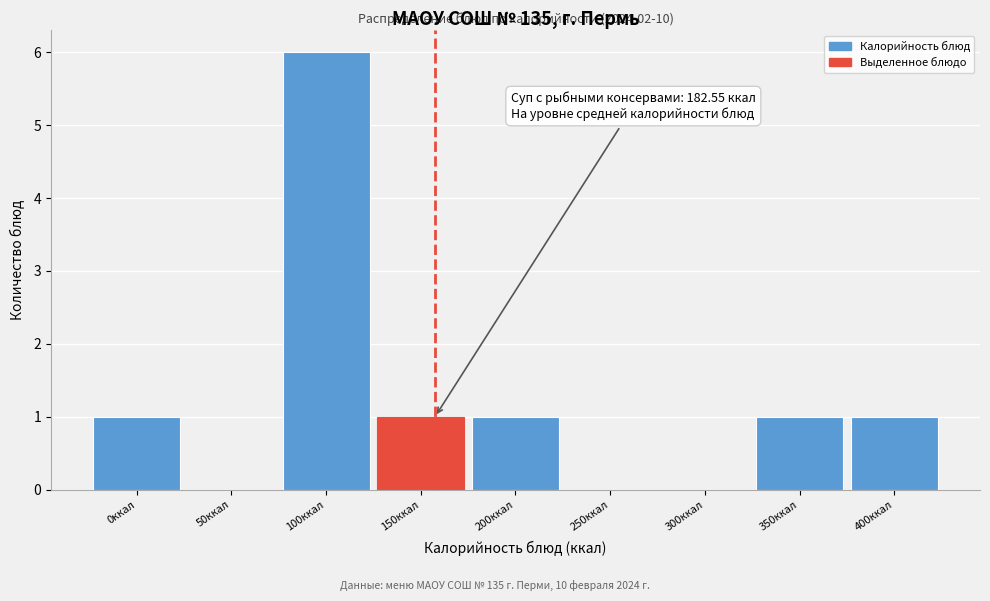

Reading left to right, transcribe all the data shown in this chart.

0ккал=1	50ккал=0	100ккал=6	150ккал=1	200ккал=1	250ккал=0	300ккал=0	350ккал=1	400ккал=1